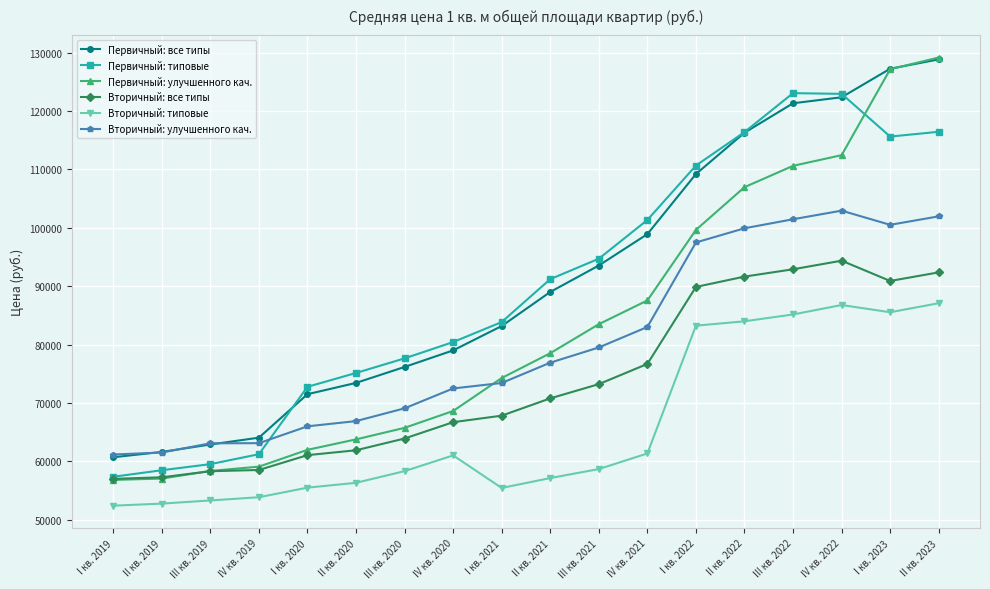

What is the highest value of the Первичный: улучшенного кач. series?

129151.0